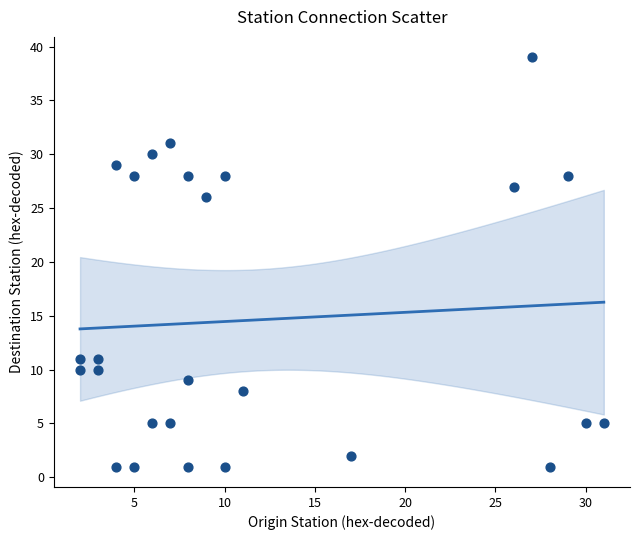

What is the range of Y values (max minus min)?

38